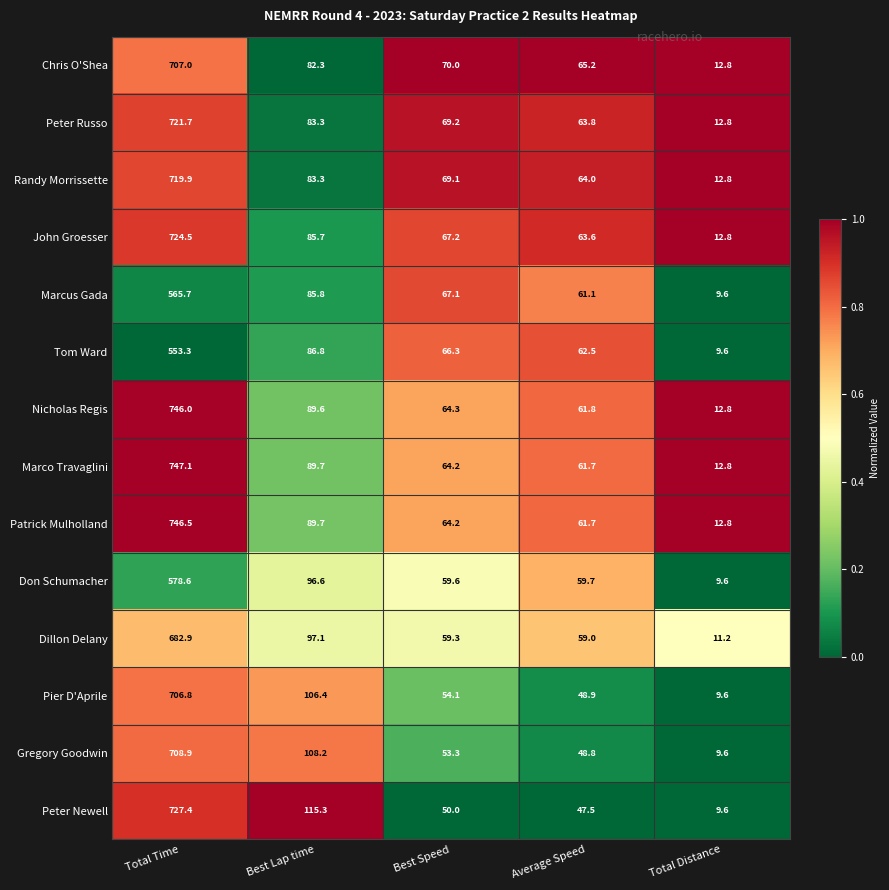

At which label is Peter Newell closest to 368?

Best Lap time